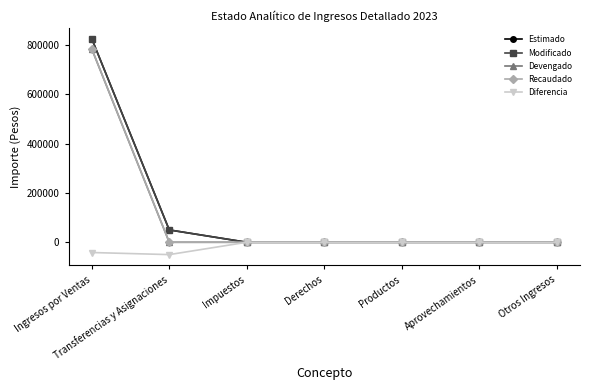

What is the sum of all Estimado values?

875000